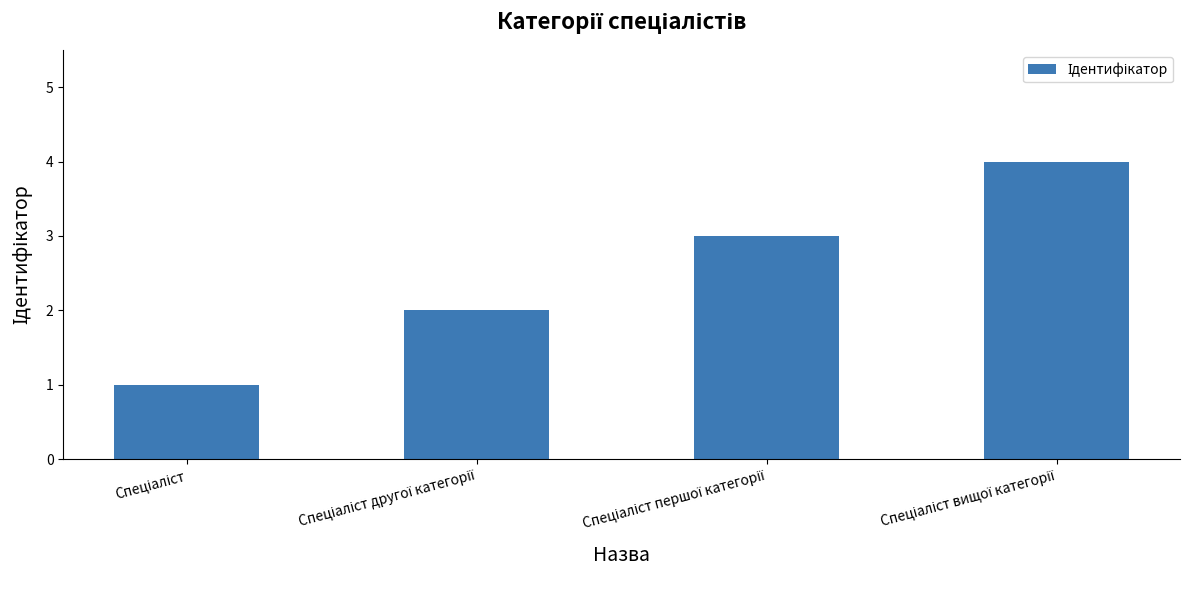

What is the sum of all values?

10